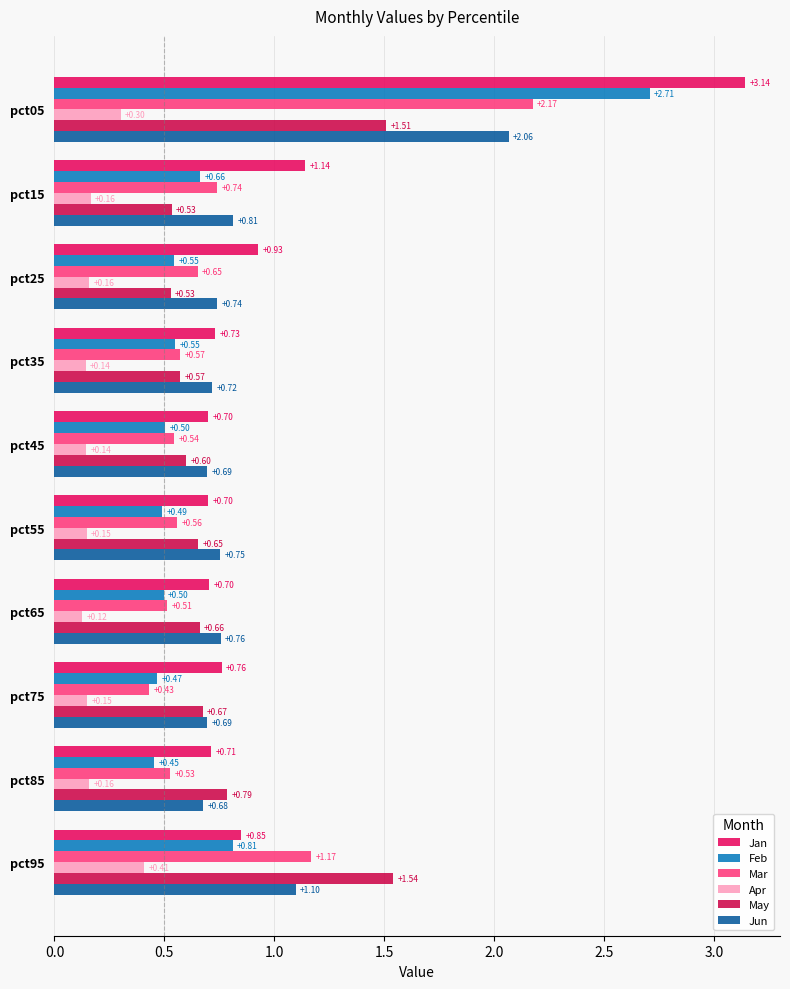

What is the difference between the maximum and minimum values in the May series?

1.0